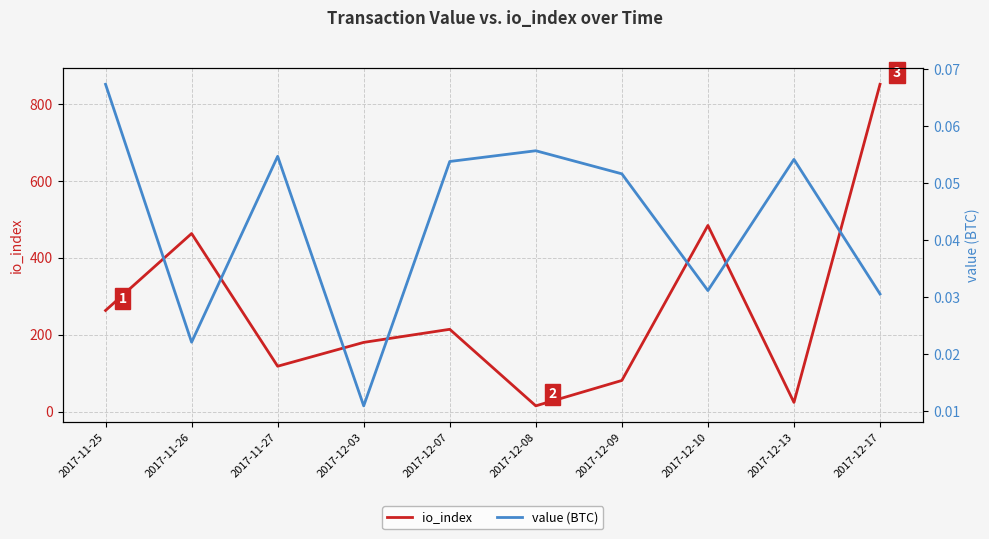

Which series has the largest total across all categories?

io_index